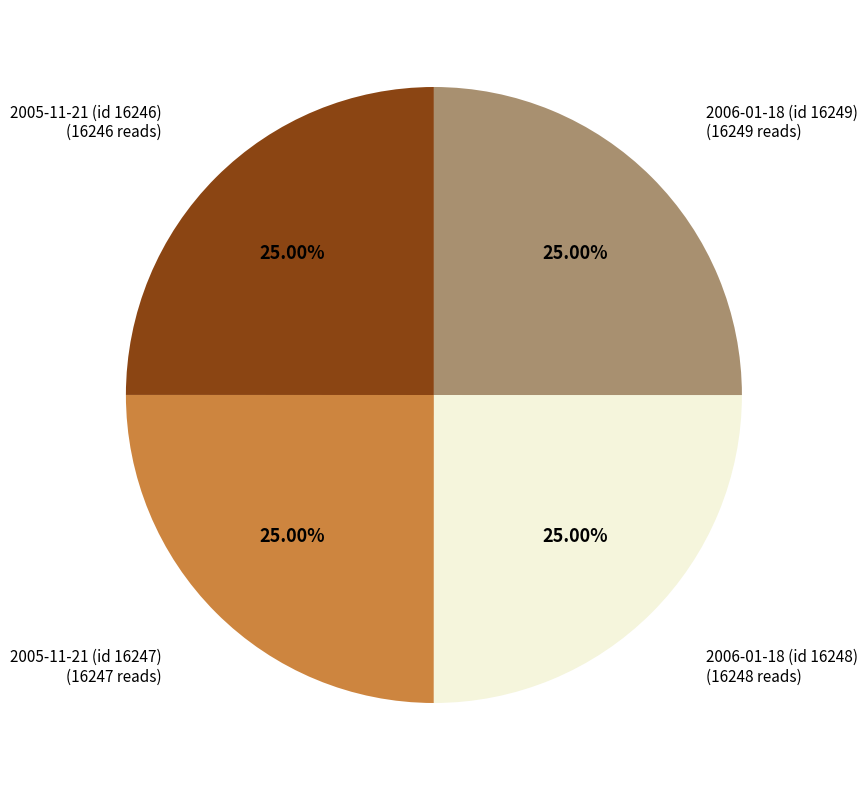

To the nearest percent, what percentage of the pie is 2006-01-18 (id 16248)?

25%